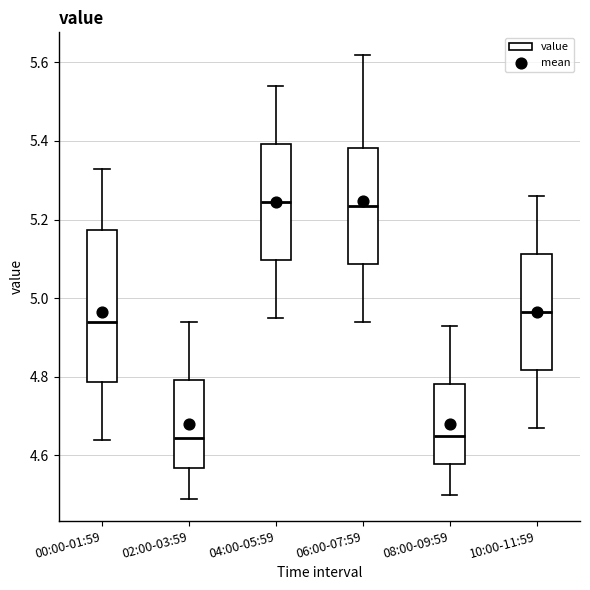

Reading left to right, read every box against the y-axis: the position of its median line, the range the box covers, and the ends of its whiskers. The values are not printed on the chart, so give them approximately, as read against the axis.

00:00-01:59: median 4.94, box 4.78 to 5.18, whiskers 4.64 to 5.34
02:00-03:59: median 4.64, box 4.56 to 4.80, whiskers 4.50 to 4.94
04:00-05:59: median 5.24, box 5.10 to 5.40, whiskers 4.96 to 5.54
06:00-07:59: median 5.24, box 5.08 to 5.38, whiskers 4.94 to 5.62
08:00-09:59: median 4.66, box 4.58 to 4.78, whiskers 4.50 to 4.94
10:00-11:59: median 4.96, box 4.82 to 5.12, whiskers 4.68 to 5.26